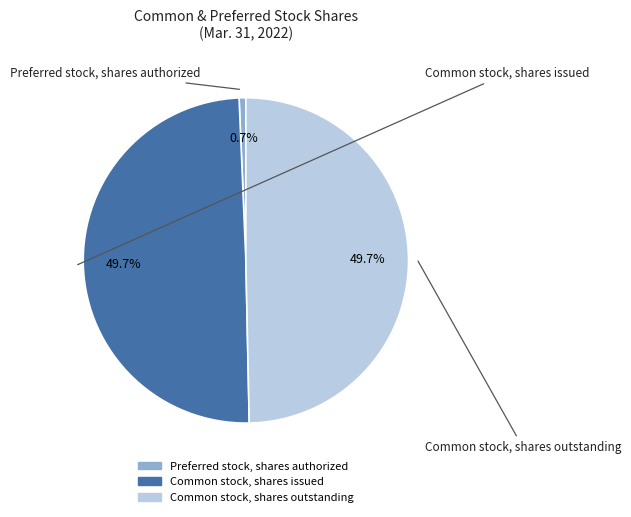

Does Preferred stock, shares authorized account for over 50% of the chart?

No